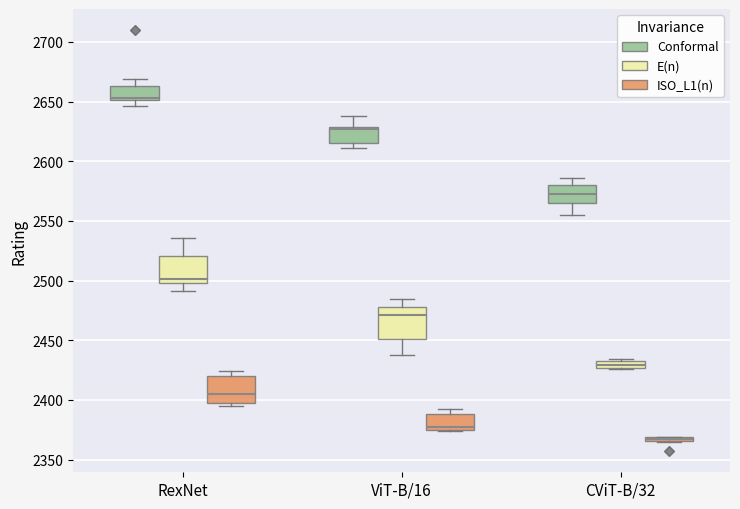

Where does the median line of the box for CViT-B/32 (E(n)) sit on the y-axis? The values are not printed on the chart, so give them approximately, as read against the axis.

2430